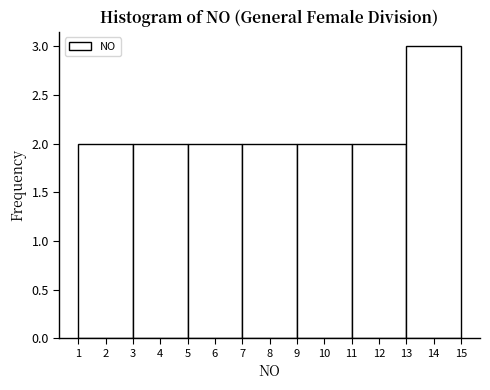

What is the height of the bar covering 9 to 11 on the x-axis? The values are not printed on the chart, so give them approximately, as read against the axis.

2